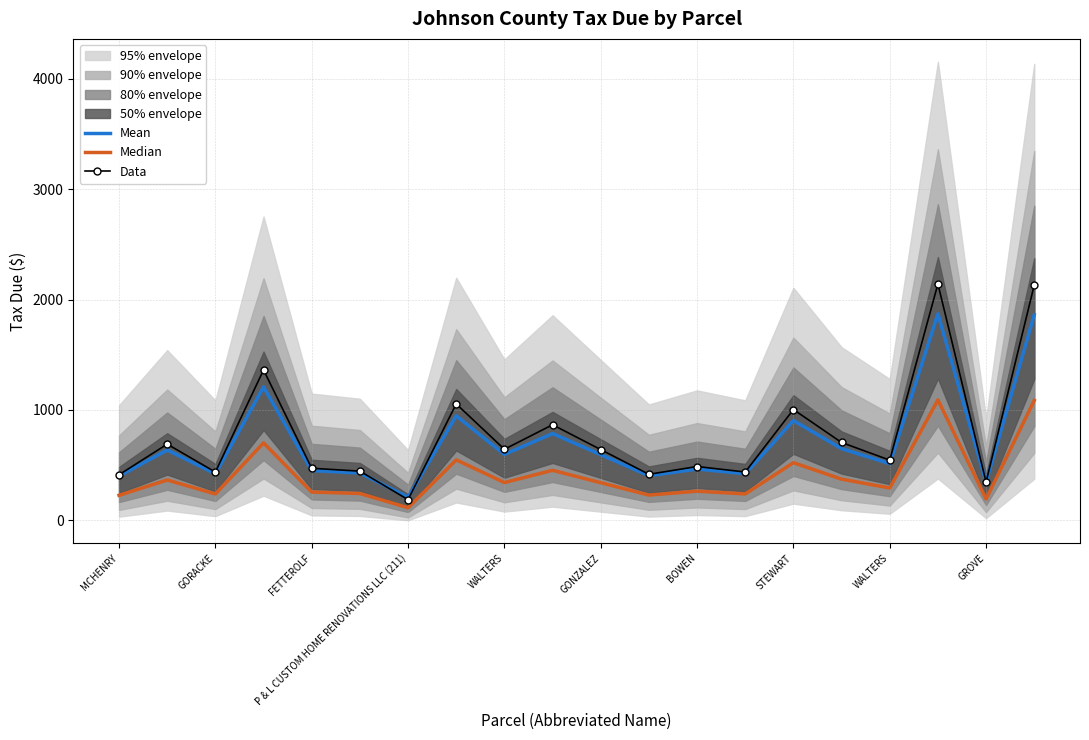

True or false: Data has more than 1 interior local peaks.

True